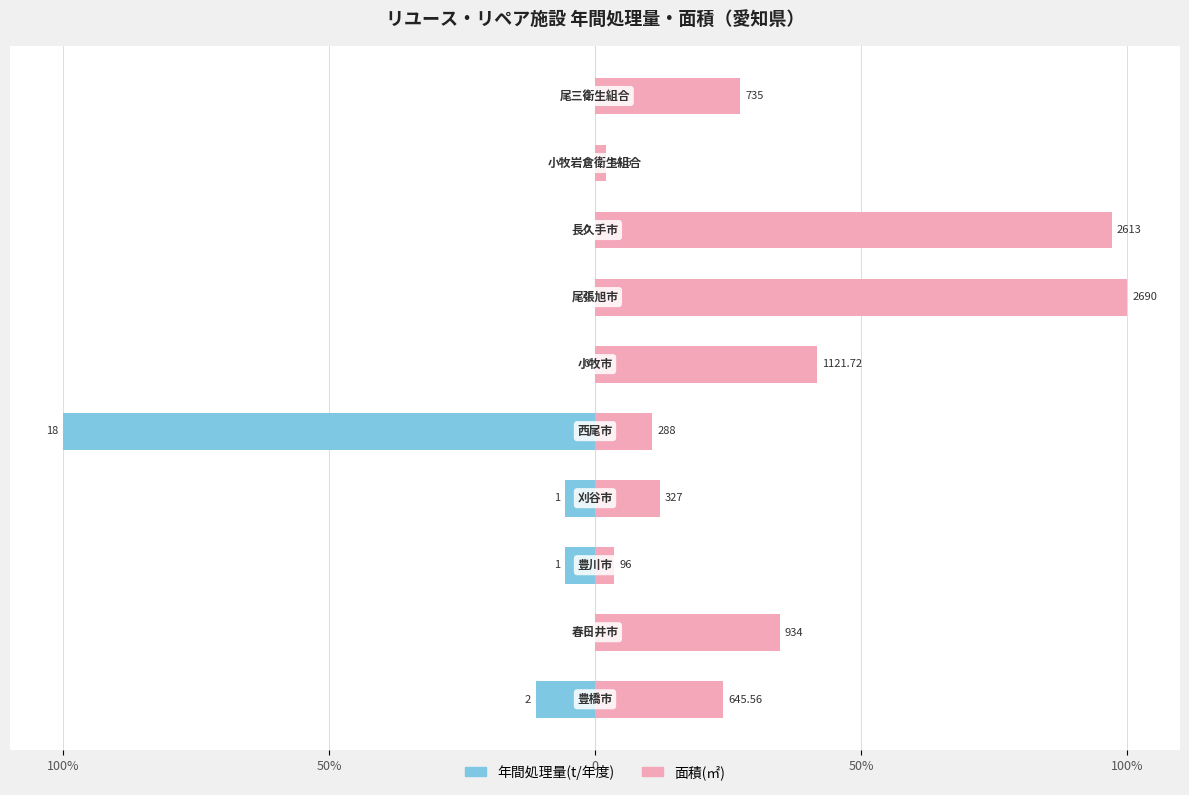

Is it true that 面積(㎡) equals 8.3 at 100%?

False